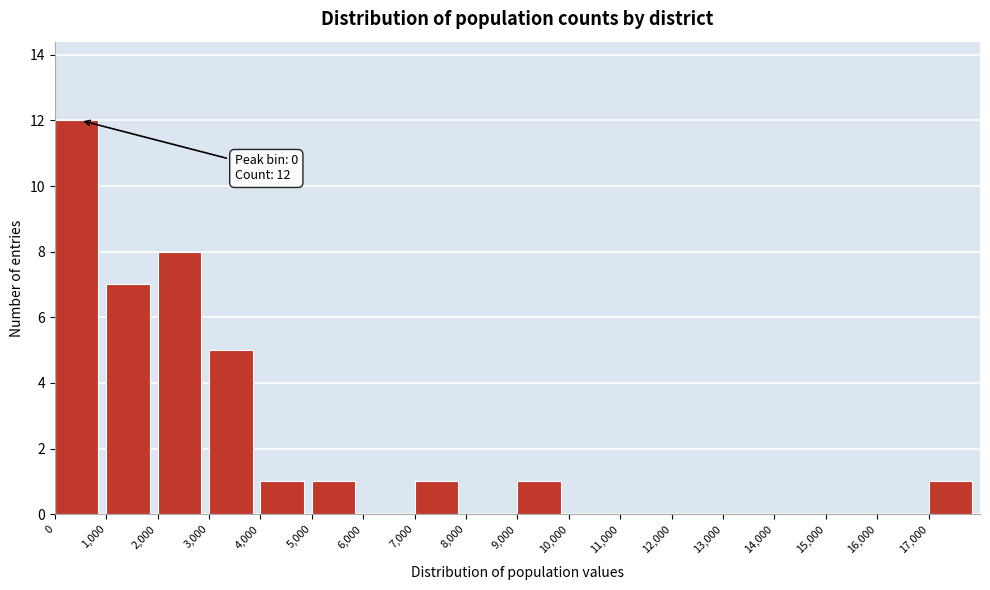

Which range on the x-axis has the tallest bar?

0 to 1000